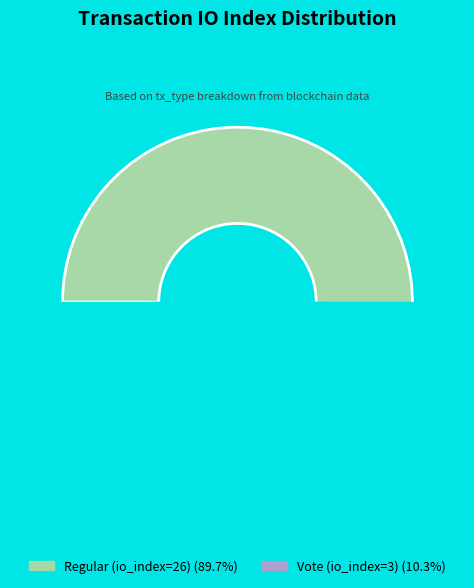

How many segments does this pie chart have?

2